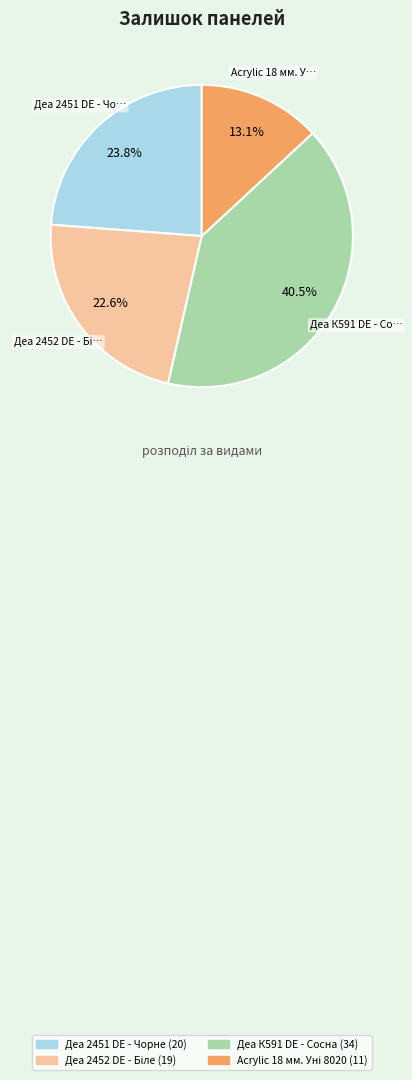

What is the largest slice in the pie chart?

Деа К591 DE - Сосна